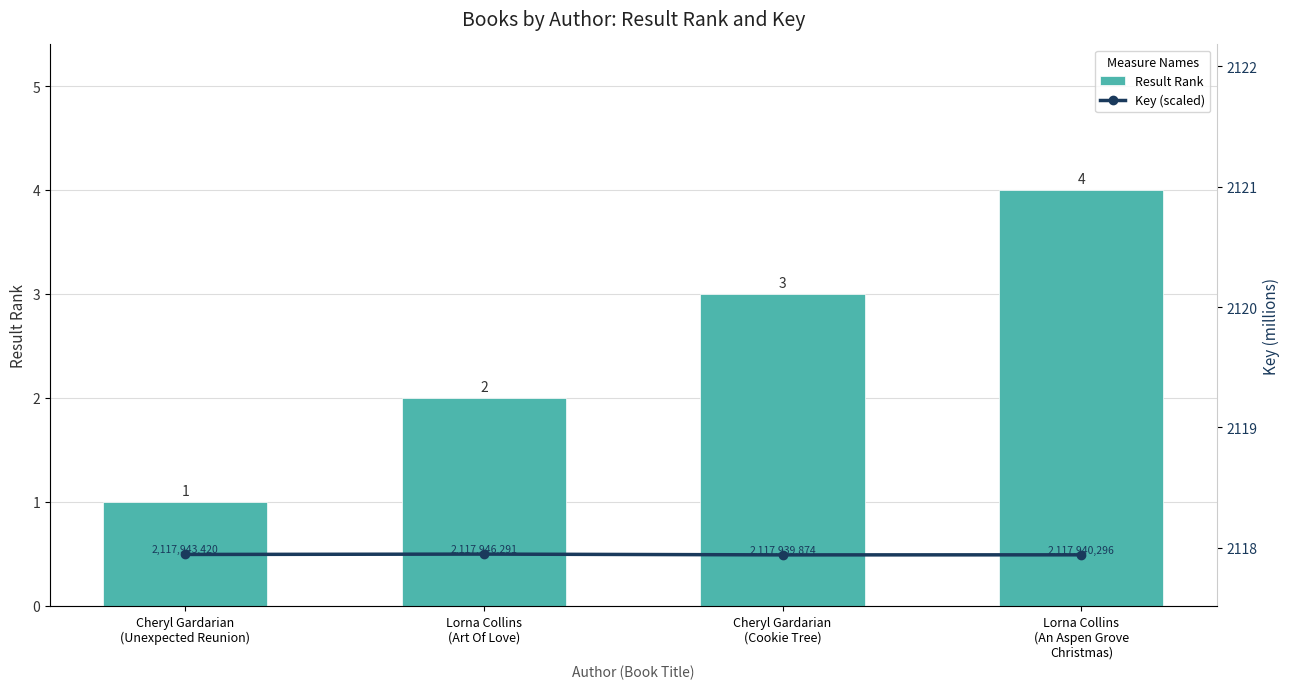

How many data points does each series have?

4